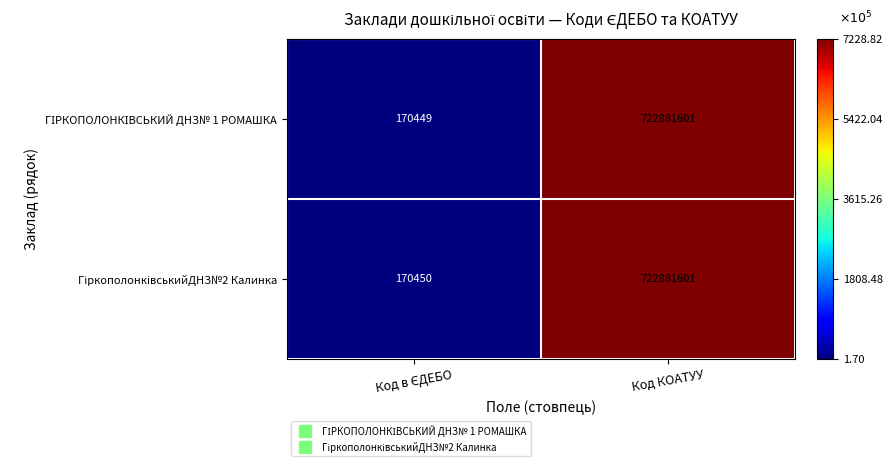

What is the total value across all series at Код КОАТУУ?

1445763202